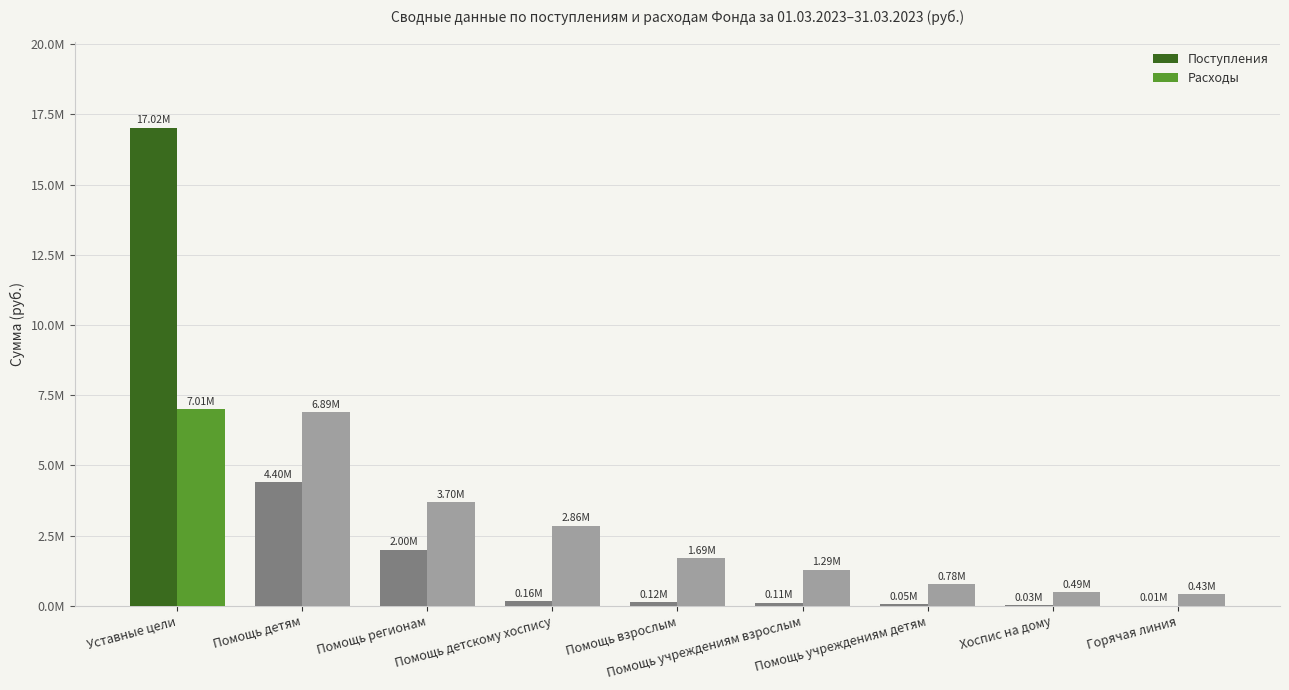

What is the value of the Поступления bar at the 4th from the left?

161668.1